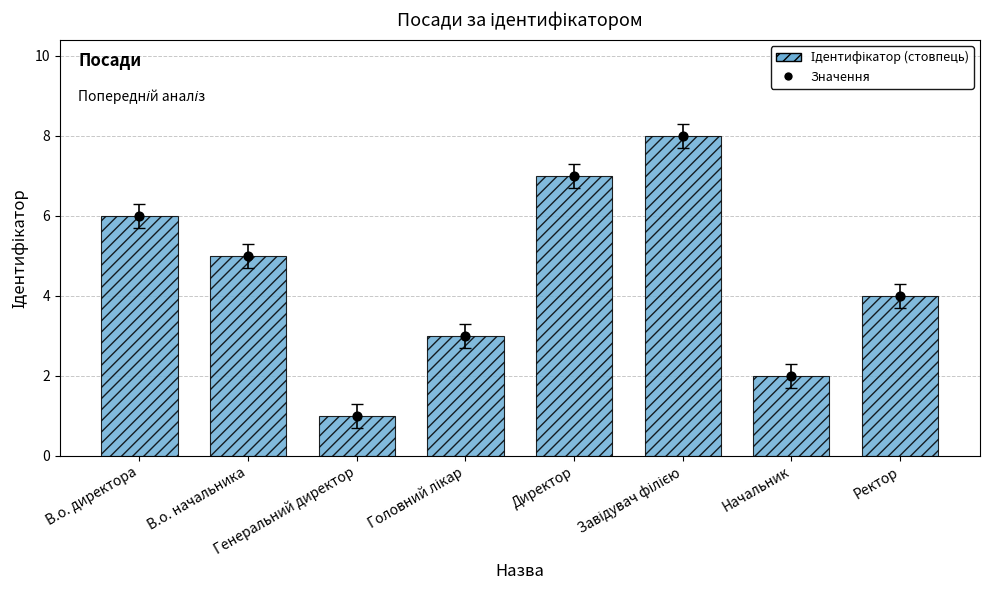

What is the total value across all series at Директор?

14